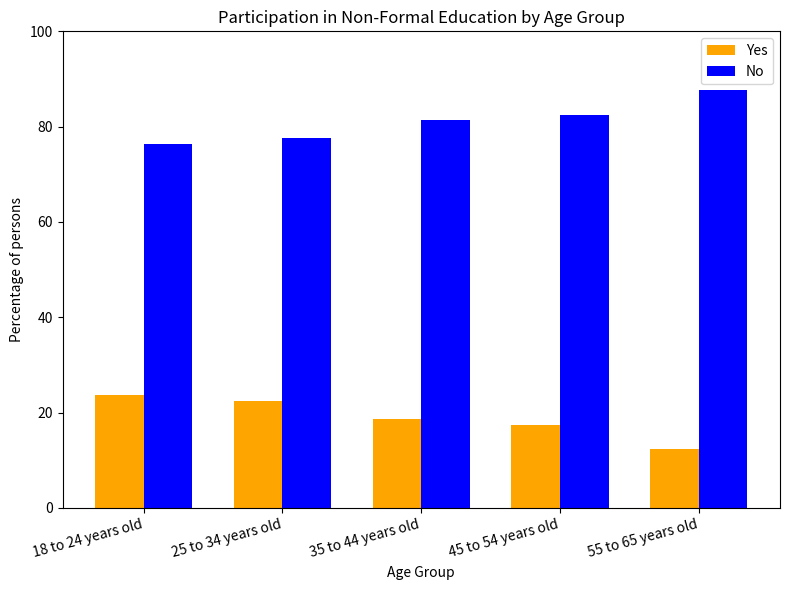

At how many categories does at least one series exceed 15?

5